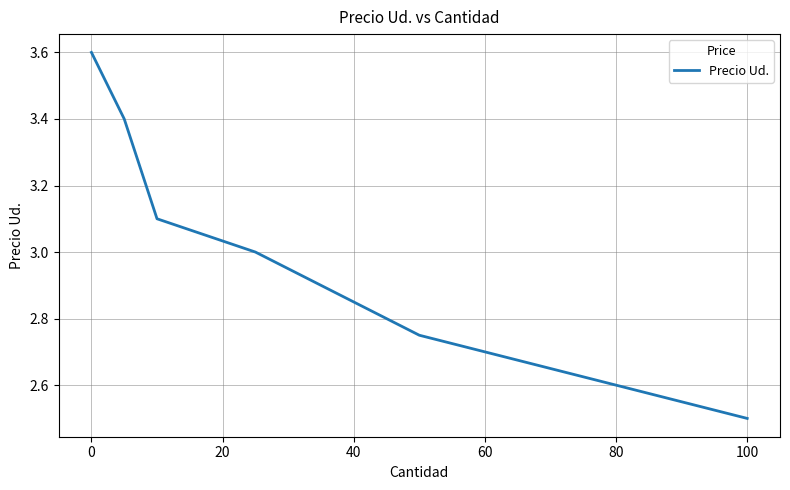

What is the greatest value displayed?

3.6